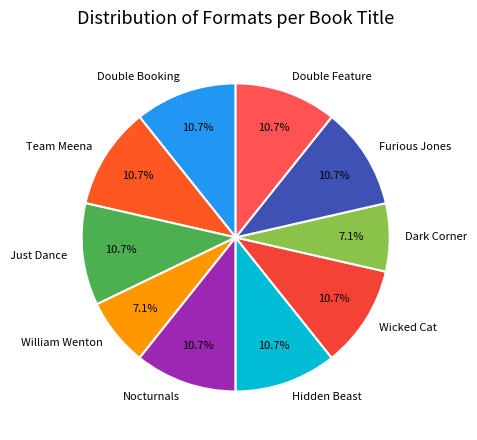

Is there any slice that represents more than half of the pie?

No